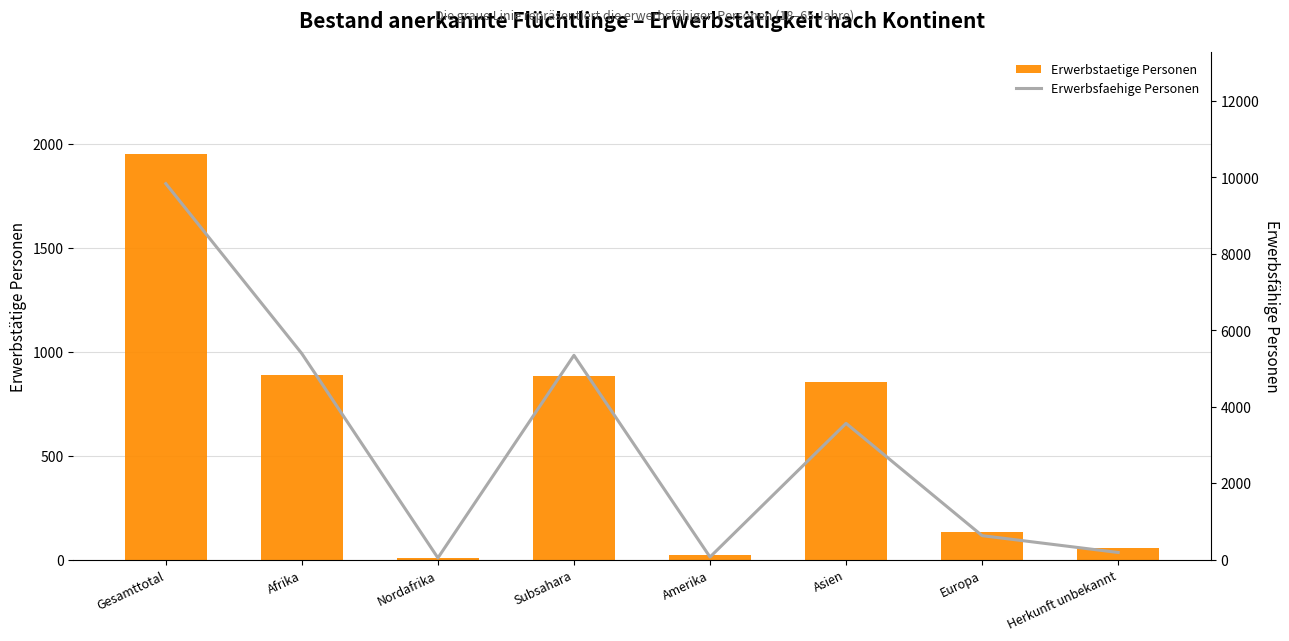

What is the average value of the Erwerbsfaehige Personen series?

3133